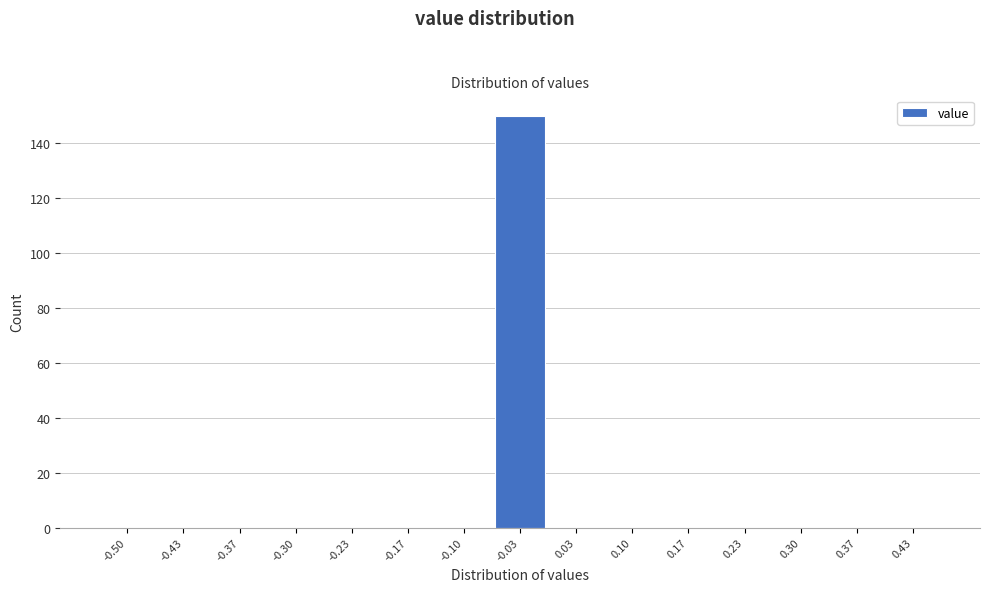

Reading left to right, transcribe all the data shown in this chart.

-0.50=0	-0.43=0	-0.37=0	-0.30=0	-0.23=0	-0.17=0	-0.10=0	-0.03=150	0.03=0	0.10=0	0.17=0	0.23=0	0.30=0	0.37=0	0.43=0